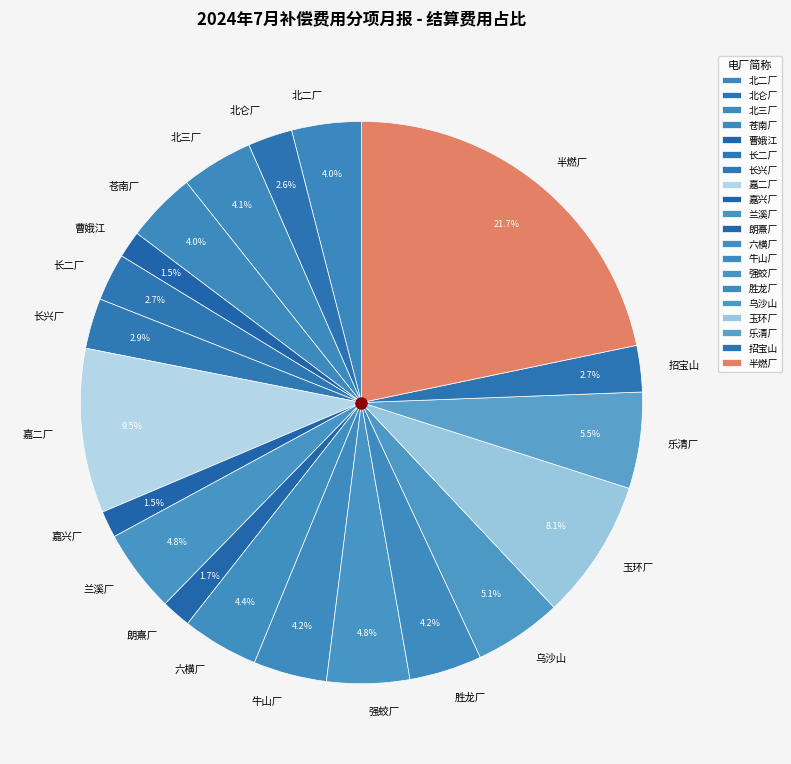

To the nearest percent, what is the combined percentage of 招宝山 and 六横厂?

7%